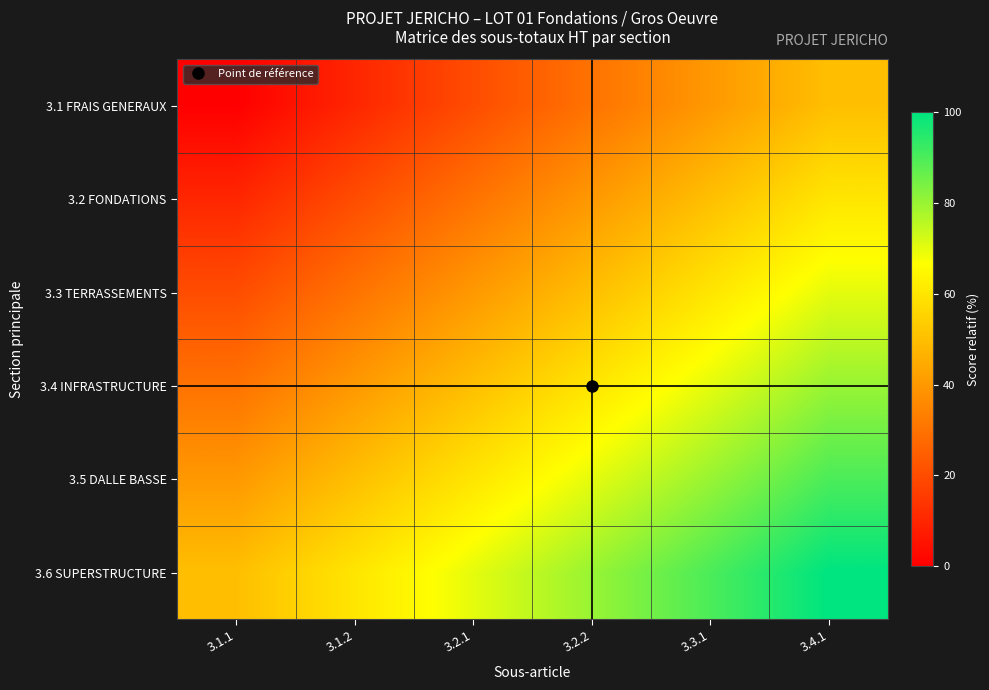

Reading left to right, extract all data points from this chart.

3.1 FRAIS GENERAUX: 3.1.1=0.0	3.1.2=10.0	3.2.1=20.0	3.2.2=30.0	3.3.1=40.0	3.4.1=50.0
3.2 FONDATIONS: 3.1.1=10.0	3.1.2=20.0	3.2.1=30.0	3.2.2=40.0	3.3.1=50.0	3.4.1=60.0
3.3 TERRASSEMENTS: 3.1.1=20.0	3.1.2=30.0	3.2.1=40.0	3.2.2=50.0	3.3.1=60.0	3.4.1=70.0
3.4 INFRASTRUCTURE: 3.1.1=30.0	3.1.2=40.0	3.2.1=50.0	3.2.2=60.0	3.3.1=70.0	3.4.1=80.0
3.5 DALLE BASSE: 3.1.1=40.0	3.1.2=50.0	3.2.1=60.0	3.2.2=70.0	3.3.1=80.0	3.4.1=90.0
3.6 SUPERSTRUCTURE: 3.1.1=50.0	3.1.2=60.0	3.2.1=70.0	3.2.2=80.0	3.3.1=90.0	3.4.1=100.0